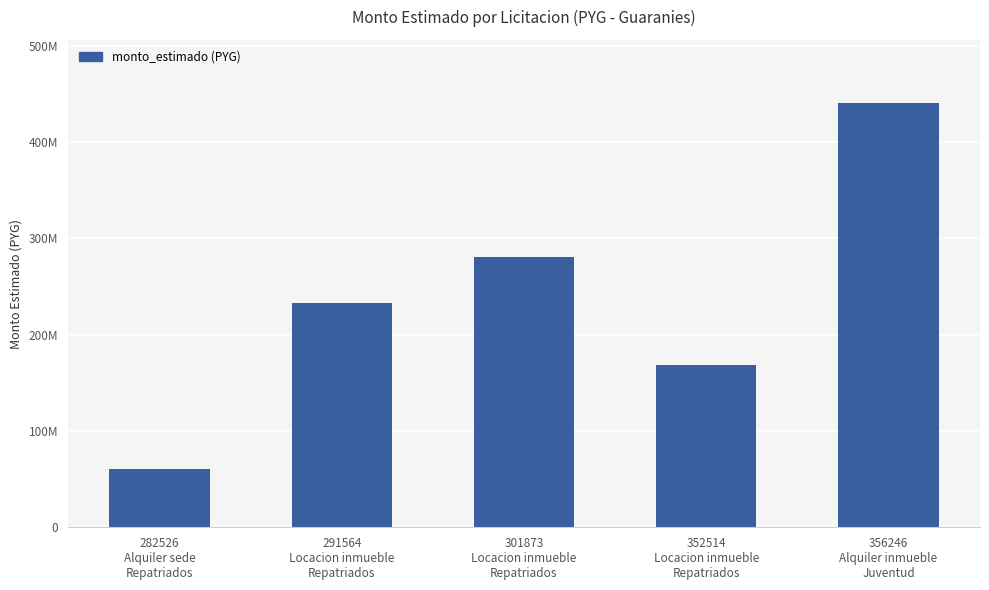

The value at 291564
Locacion inmueble
Repatriados is 233000000. True or false?

True